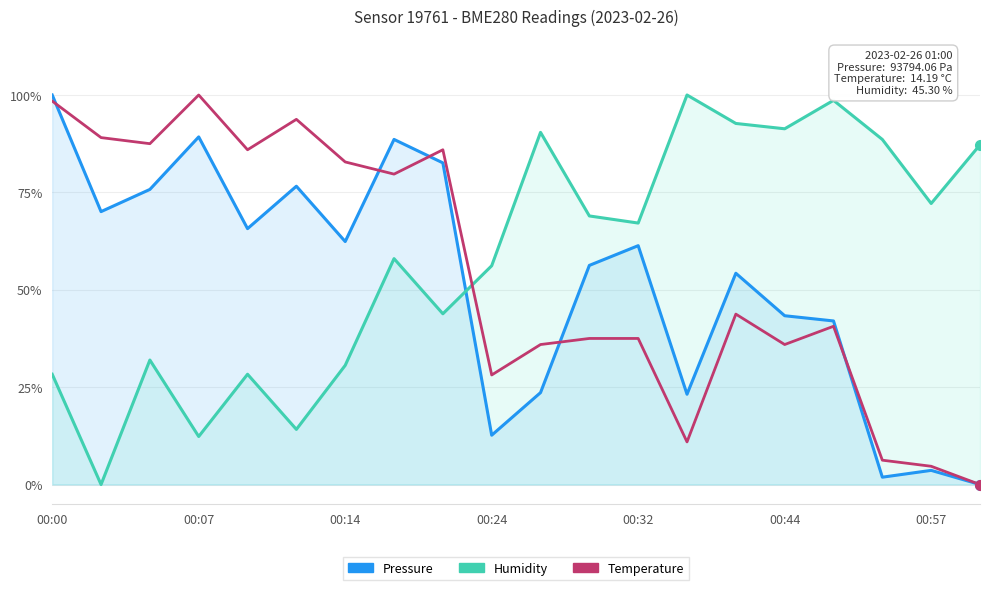

Between which two adjacent categories do Pressure and Temperature first intersect?

00:00 and 00:07